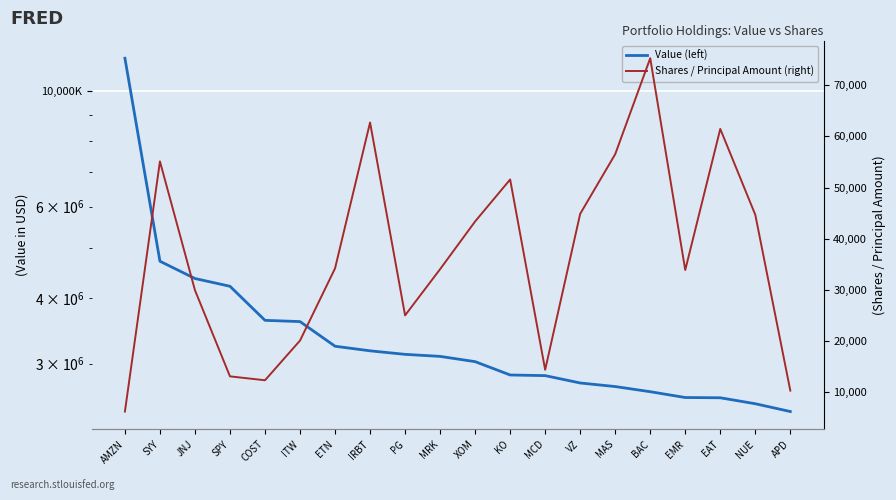

What is the minimum value shown in the chart?

6247